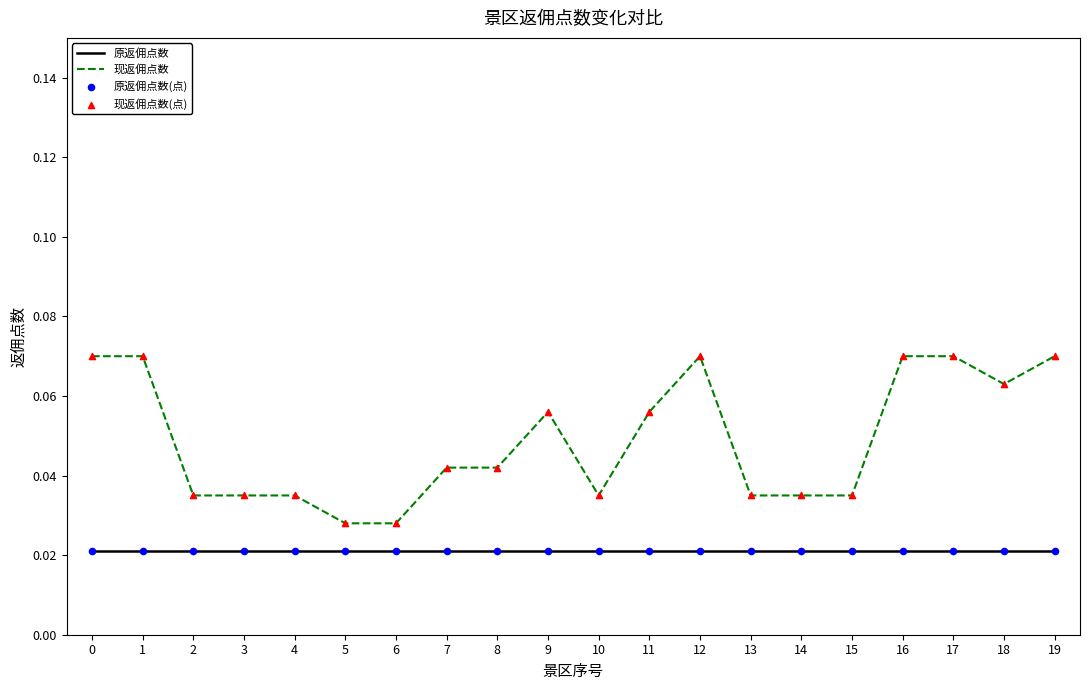

At how many categories does at least one series exceed 0?

20